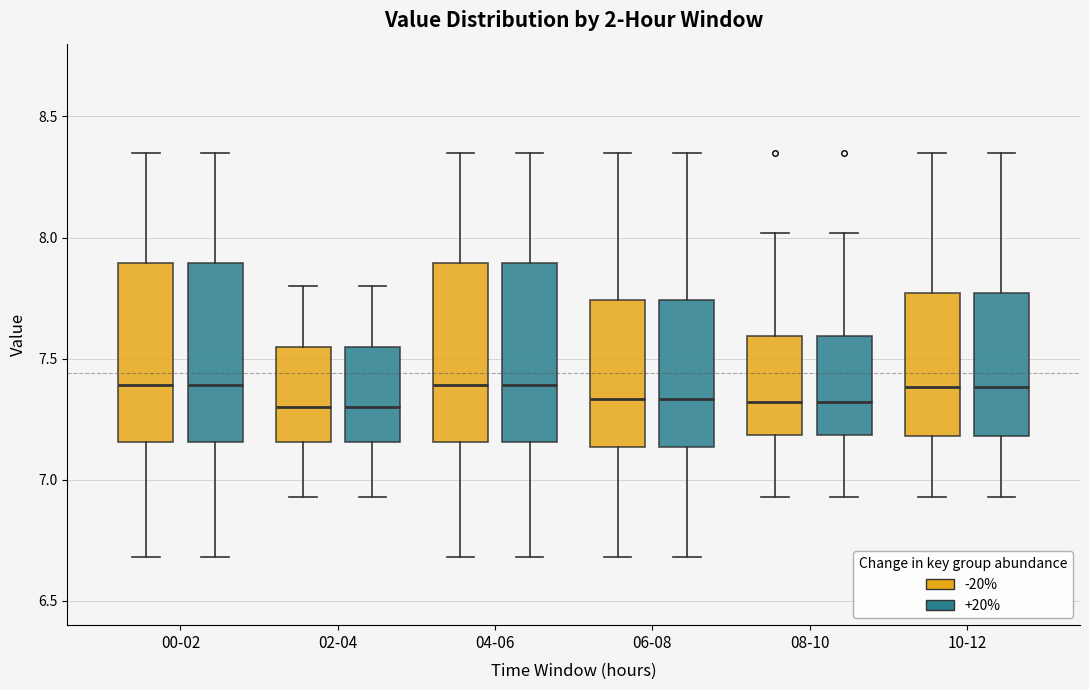

Reading left to right, read every box against the y-axis: the position of its median line, the range the box covers, and the ends of its whiskers. The values are not printed on the chart, so give them approximately, as read against the axis.

00-02 (-20%): median 7.40, box 7.15 to 7.90, whiskers 6.70 to 8.35
00-02 (+20%): median 7.40, box 7.15 to 7.90, whiskers 6.70 to 8.35
02-04 (-20%): median 7.30, box 7.15 to 7.55, whiskers 6.95 to 7.80
02-04 (+20%): median 7.30, box 7.15 to 7.55, whiskers 6.95 to 7.80
04-06 (-20%): median 7.40, box 7.15 to 7.90, whiskers 6.70 to 8.35
04-06 (+20%): median 7.40, box 7.15 to 7.90, whiskers 6.70 to 8.35
06-08 (-20%): median 7.35, box 7.15 to 7.75, whiskers 6.70 to 8.35
06-08 (+20%): median 7.35, box 7.15 to 7.75, whiskers 6.70 to 8.35
08-10 (-20%): median 7.30, box 7.20 to 7.60, whiskers 6.95 to 8.00
08-10 (+20%): median 7.30, box 7.20 to 7.60, whiskers 6.95 to 8.00
10-12 (-20%): median 7.40, box 7.20 to 7.75, whiskers 6.95 to 8.35
10-12 (+20%): median 7.40, box 7.20 to 7.75, whiskers 6.95 to 8.35